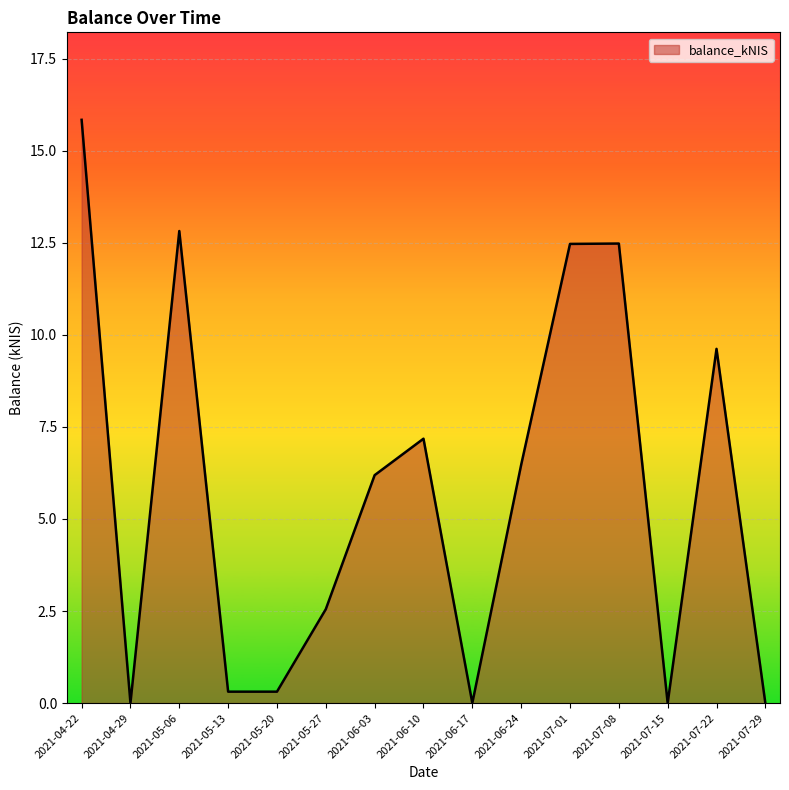

What is the difference between the maximum and minimum values?

15.8